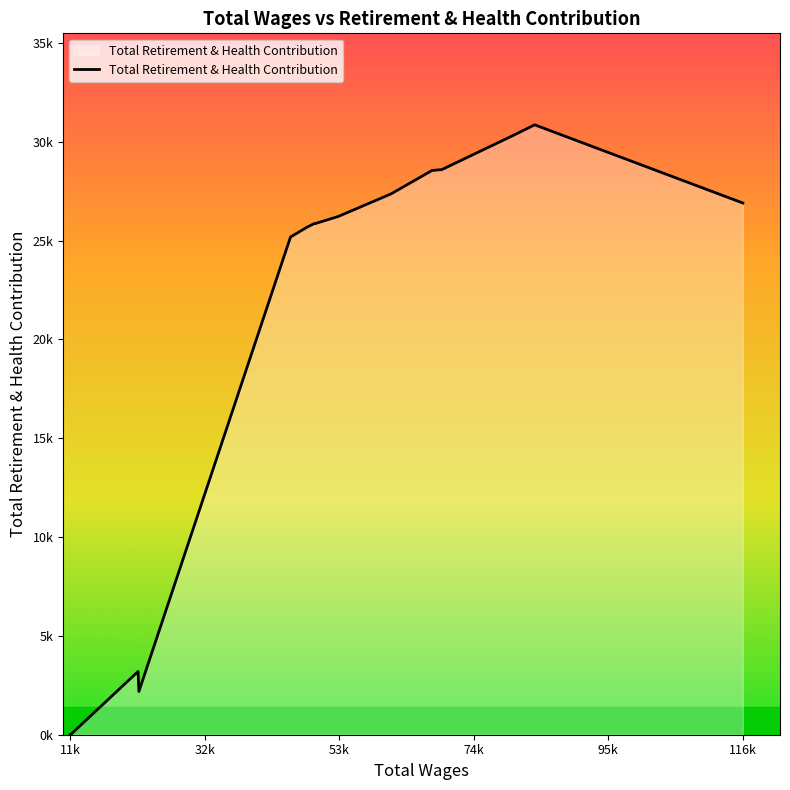

Does the chart have visible grid lines?

No